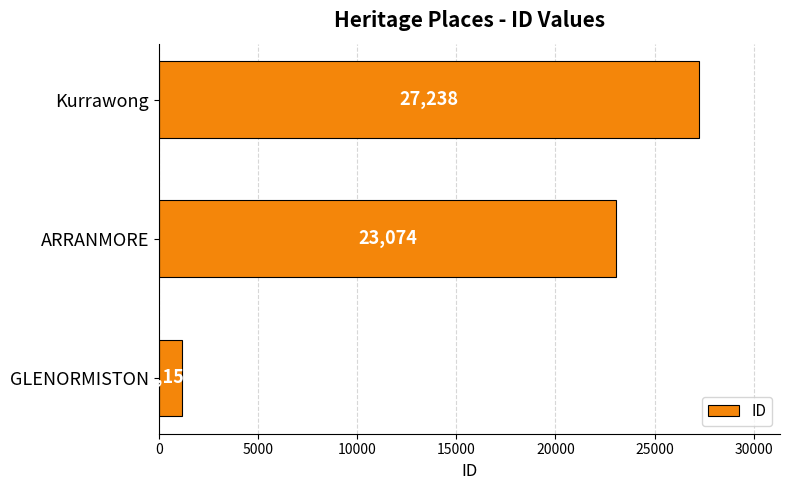

Rank the categories by value from highest to lowest.

Kurrawong, ARRANMORE, GLENORMISTON